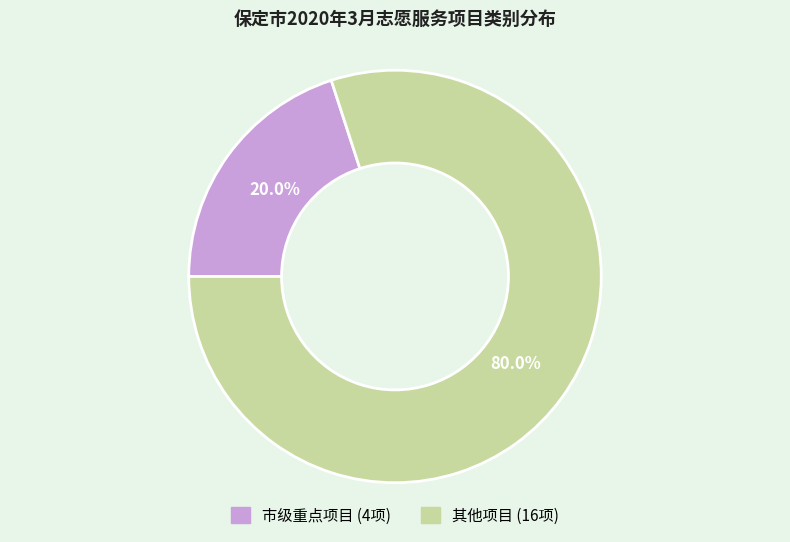

Does 市级重点项目 represent more than half of the total?

No